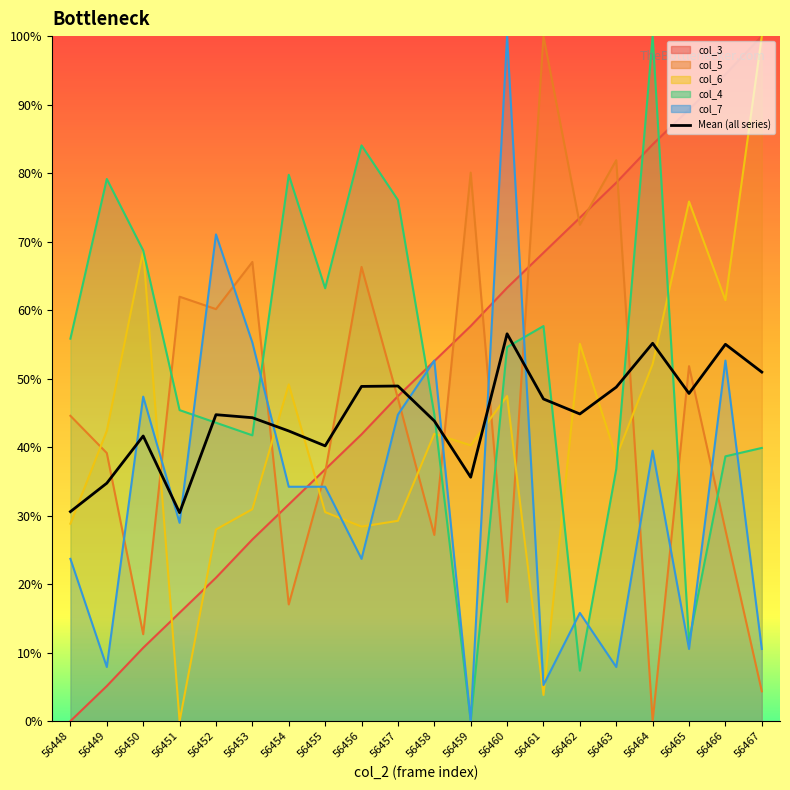

What is the smallest value displayed?

30.4